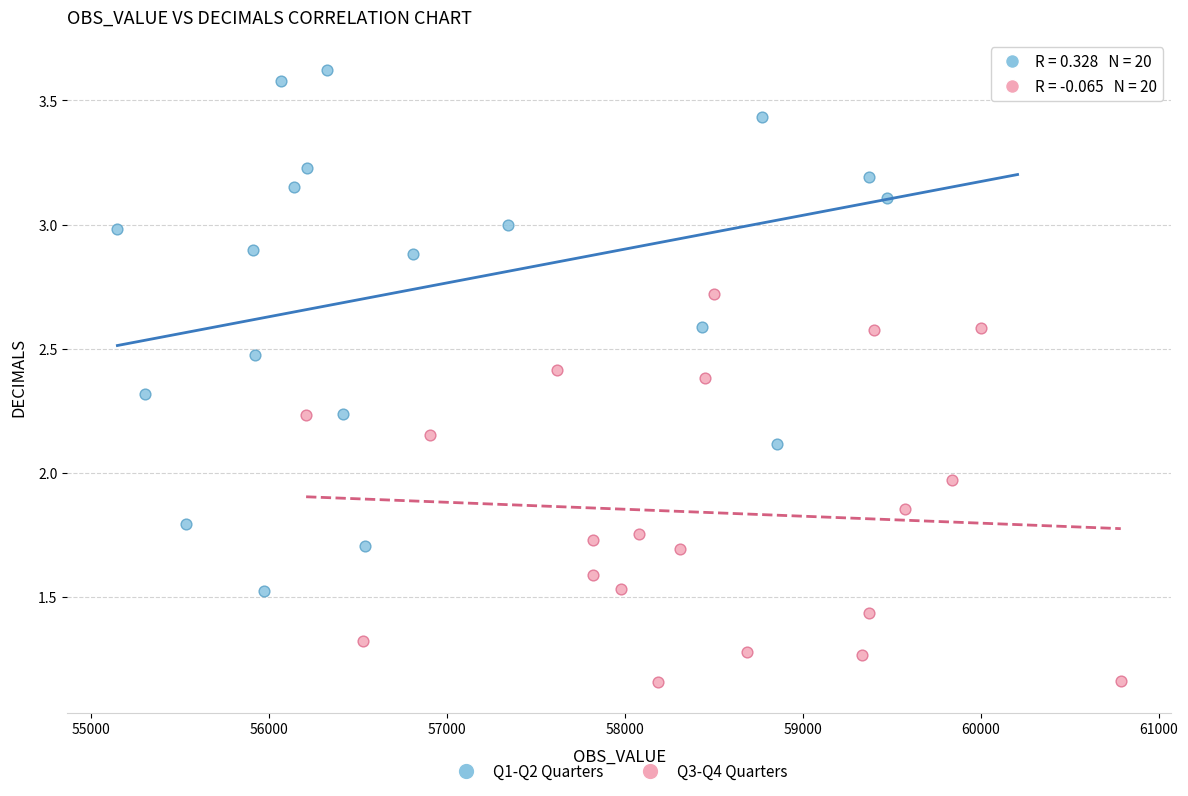

Which series contains the highest Y value?

Q1-Q2 Quarters